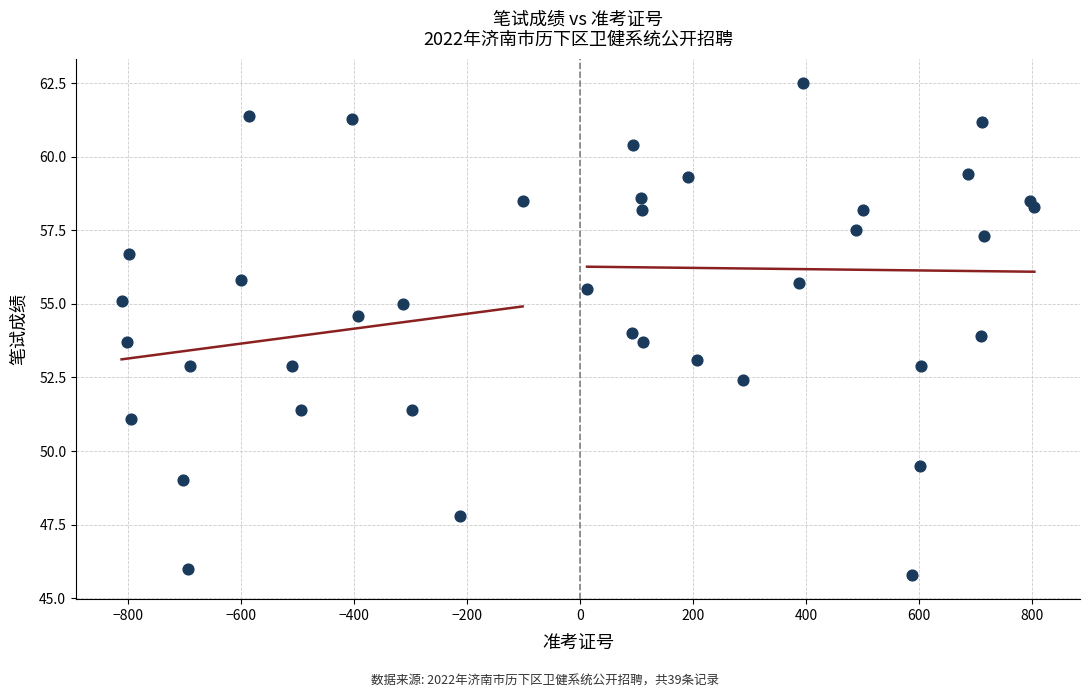

What is the range of X values (max minus min)?

1616.0